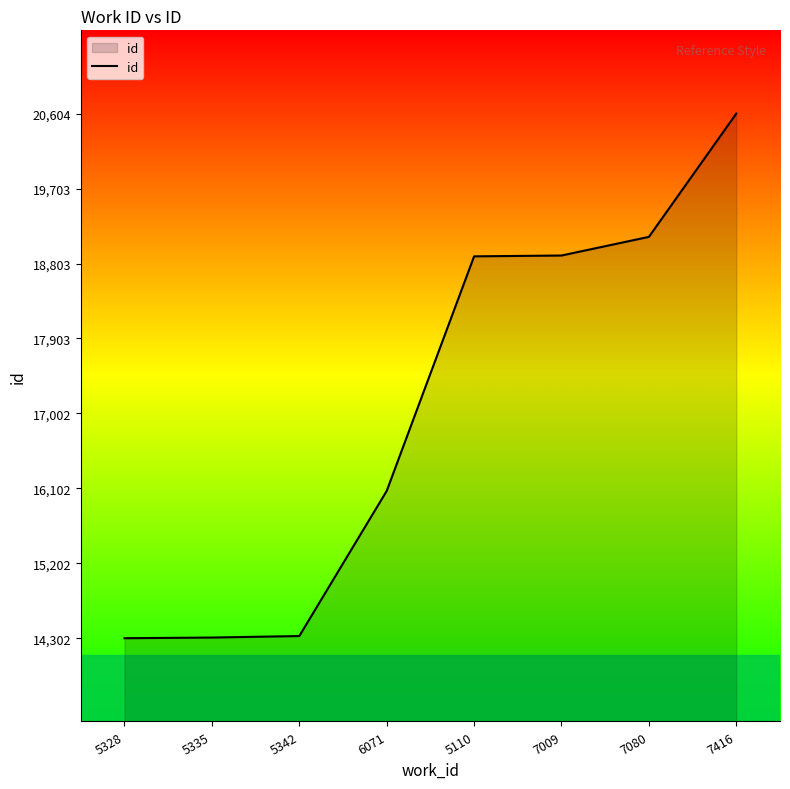

At which label is the value closest to 17453?

6071